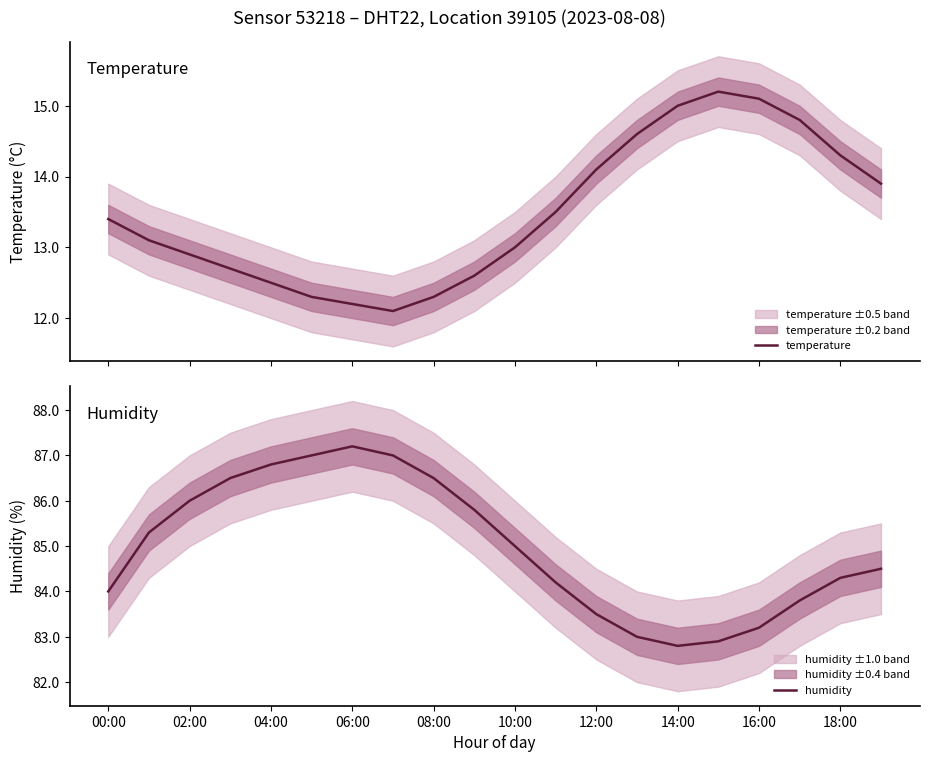

Which category has the lowest value in the humidity series?

14:00